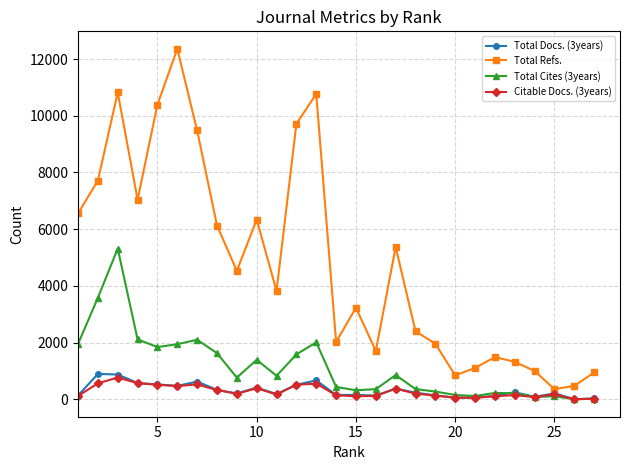

Which series has the widest spread of values?

Total Refs.